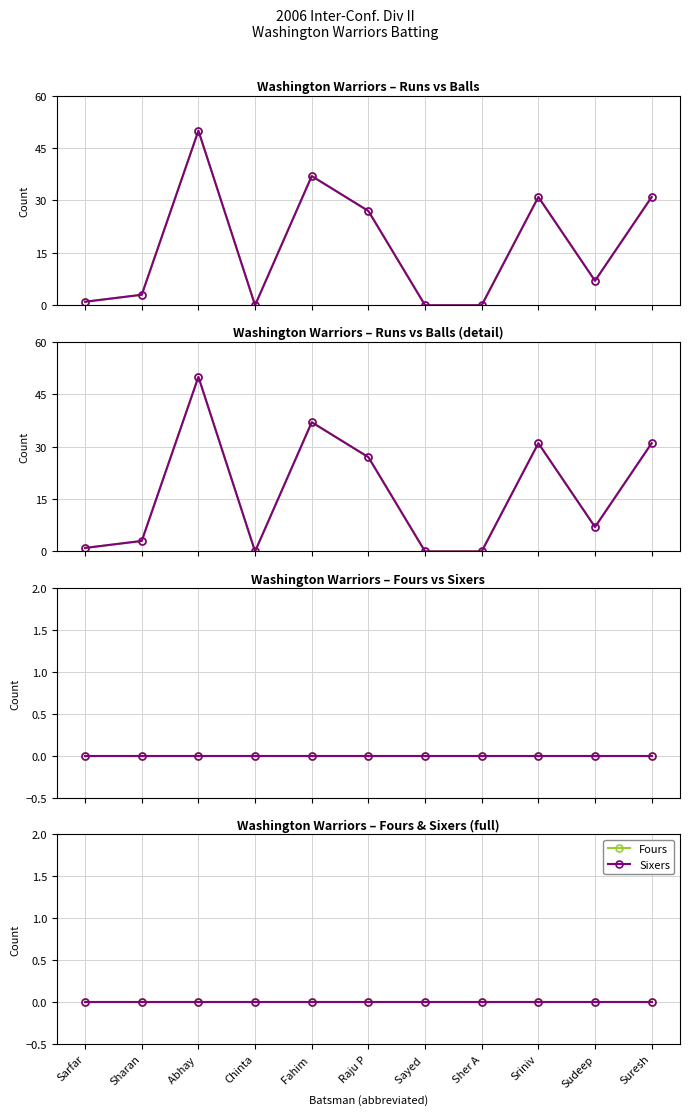

Rank the categories by Sixers value from lowest to highest.

Sarfar, Sharan, Abhay , Chinta, Fahim , Raju P, Sayed , Sher A, Sriniv, Sudeep, Suresh